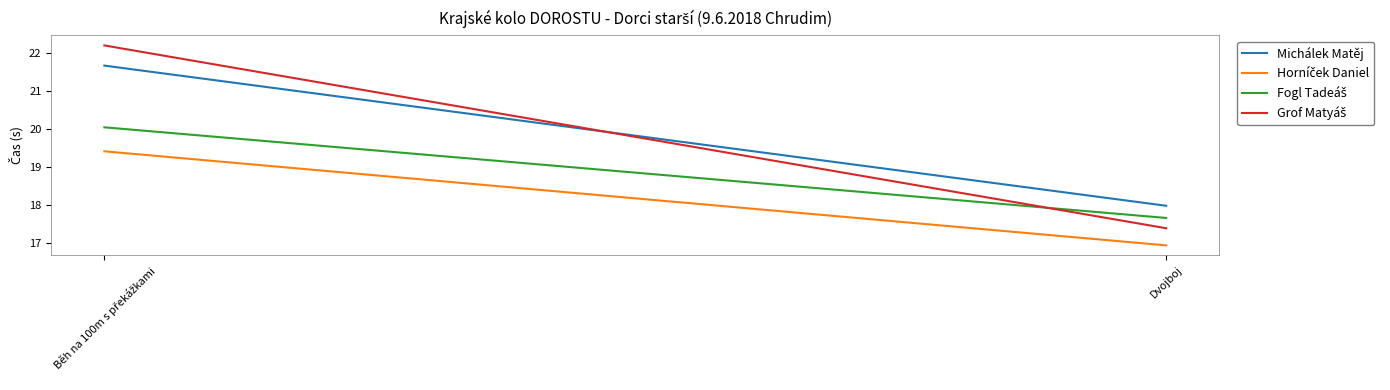

Is the value of Grof Matyáš at Běh na 100m s překážkami greater than the value of Fogl Tadeáš at Běh na 100m s překážkami?

Yes